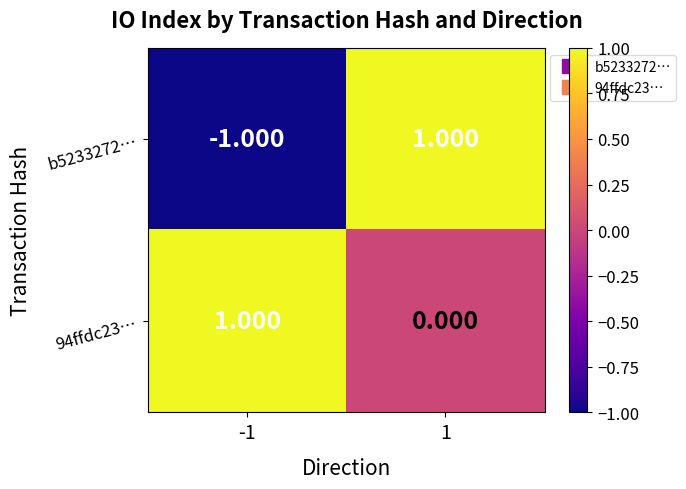

Is the value of b5233272… at -1 greater than the value of 94ffdc23… at -1?

No